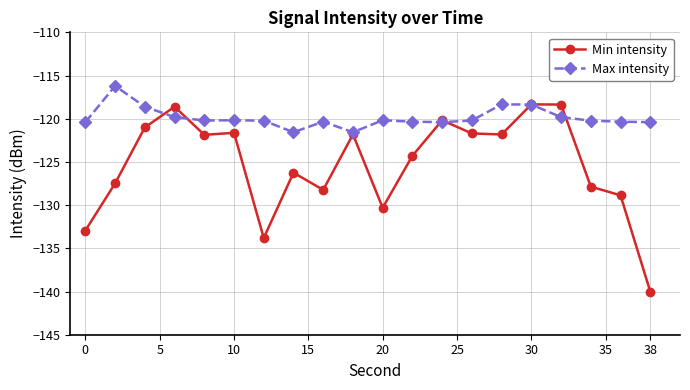

How many data points in Max intensity are above -120?

6